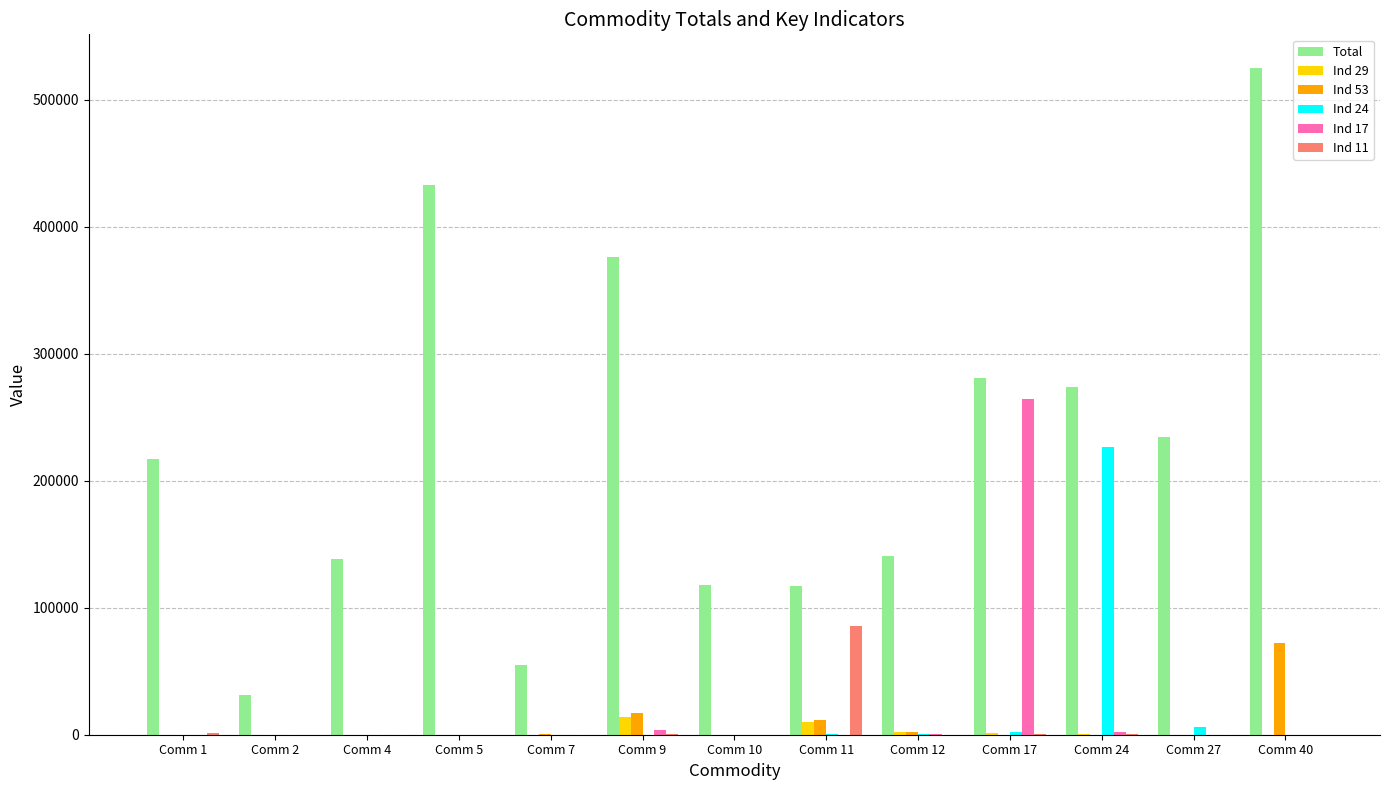

At which category is the sum across all series the highest?

Comm 40